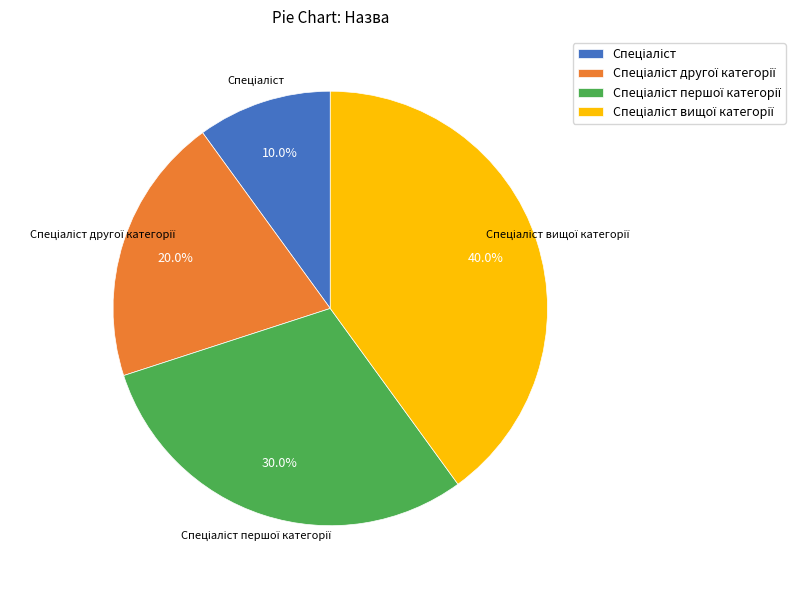

Is there a majority slice in this chart?

No